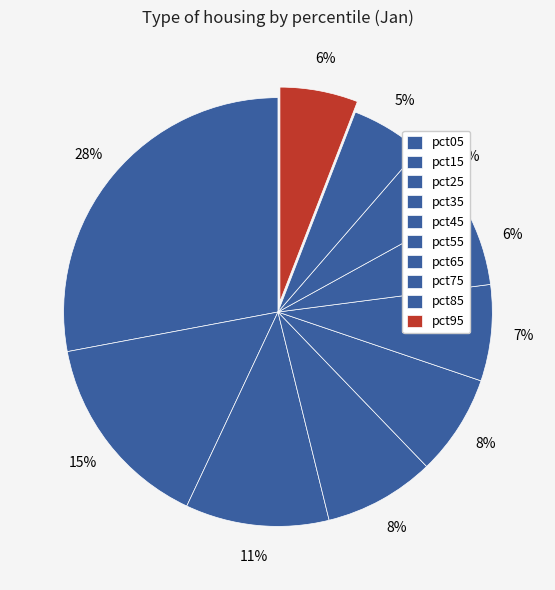

How many slices are in this pie chart?

10